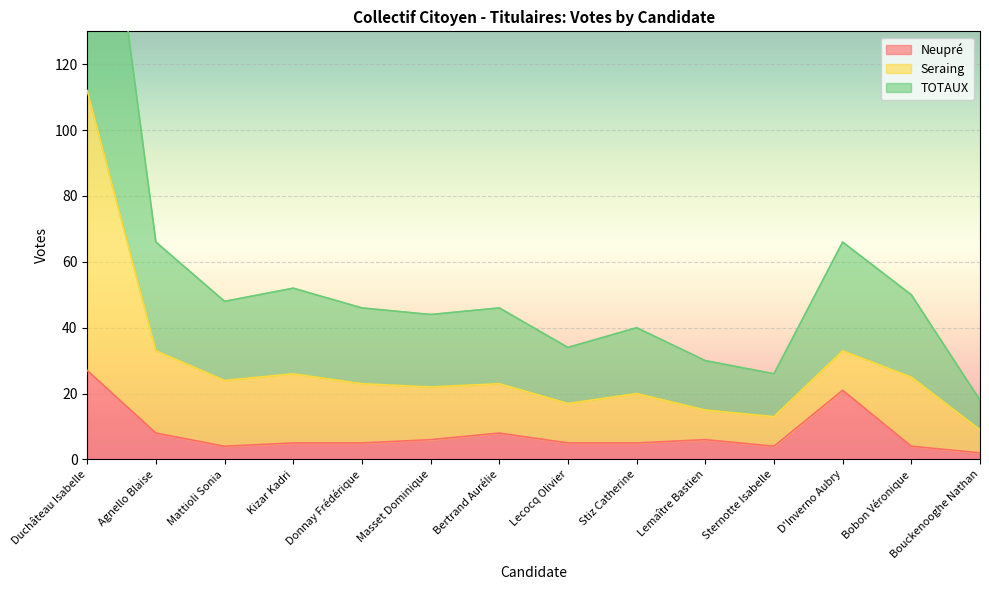

What is the sum of all Neupré values?

110